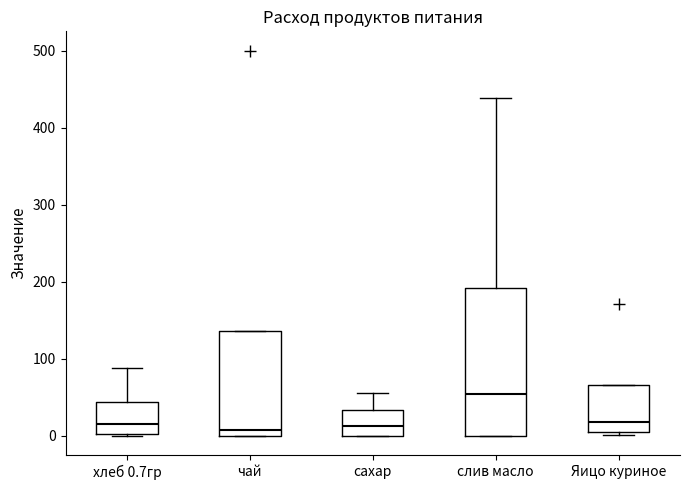

Where is the lower edge of the box for Яицо куриное on the y-axis? The values are not printed on the chart, so give them approximately, as read against the axis.

0